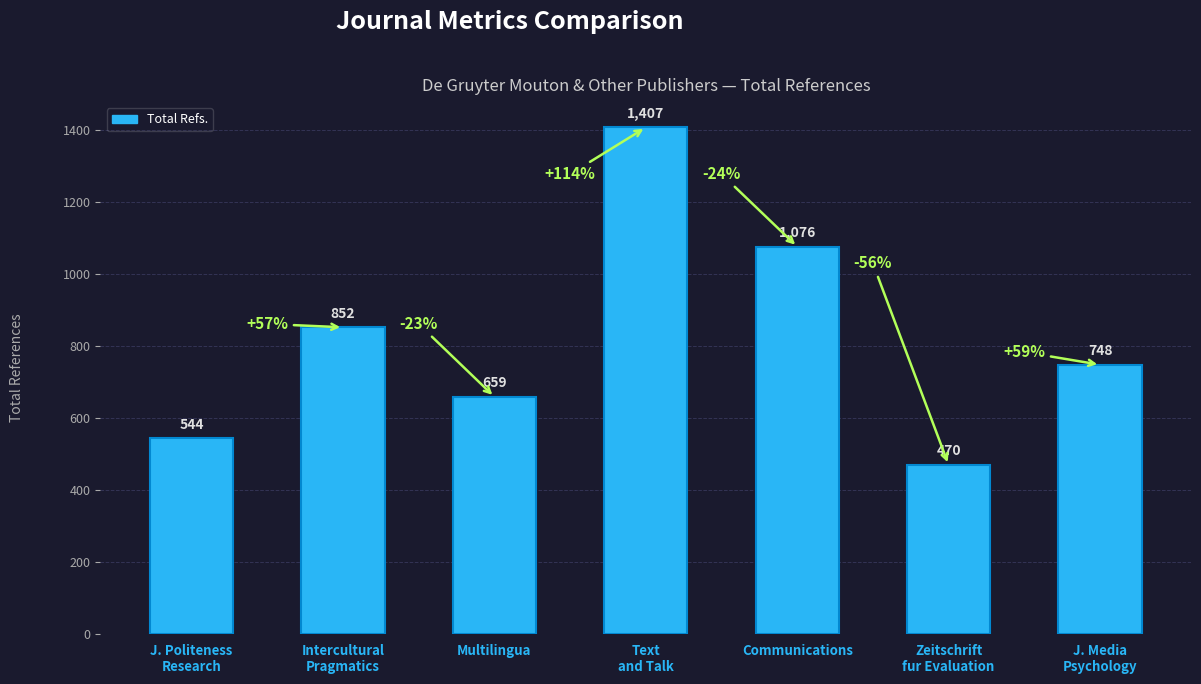

Rank the categories by value from lowest to highest.

Zeitschrift
fur Evaluation, J. Politeness
Research, Multilingua, J. Media
Psychology, Intercultural
Pragmatics, Communications, Text
and Talk